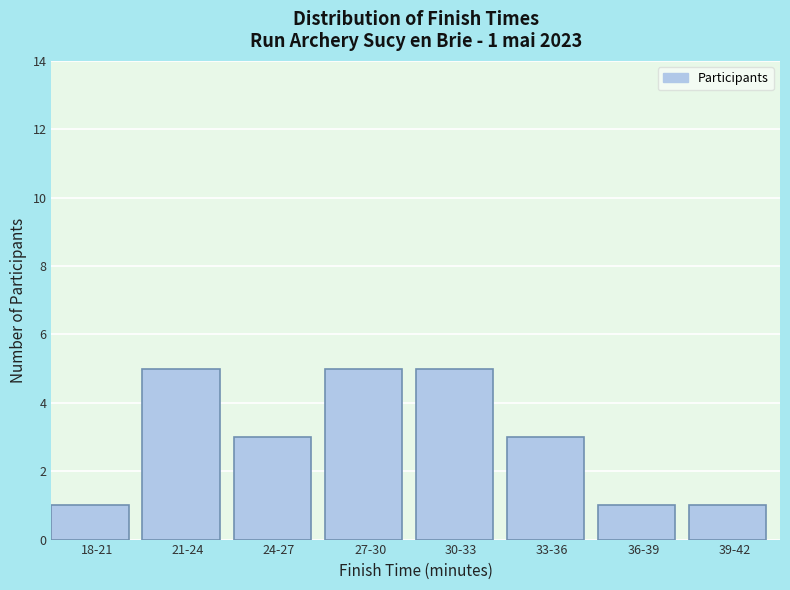

Reading left to right, what are all the values shown in this chart?

18-21=1	21-24=5	24-27=3	27-30=5	30-33=5	33-36=3	36-39=1	39-42=1